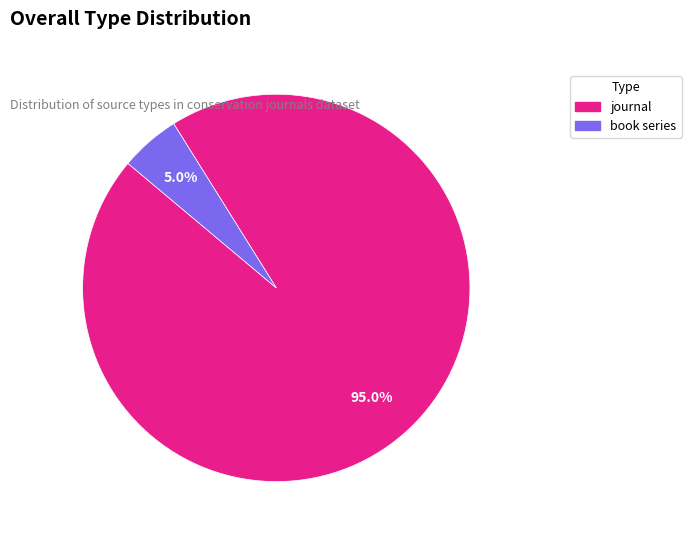

Rank the categories by value from highest to lowest.

journal, book series